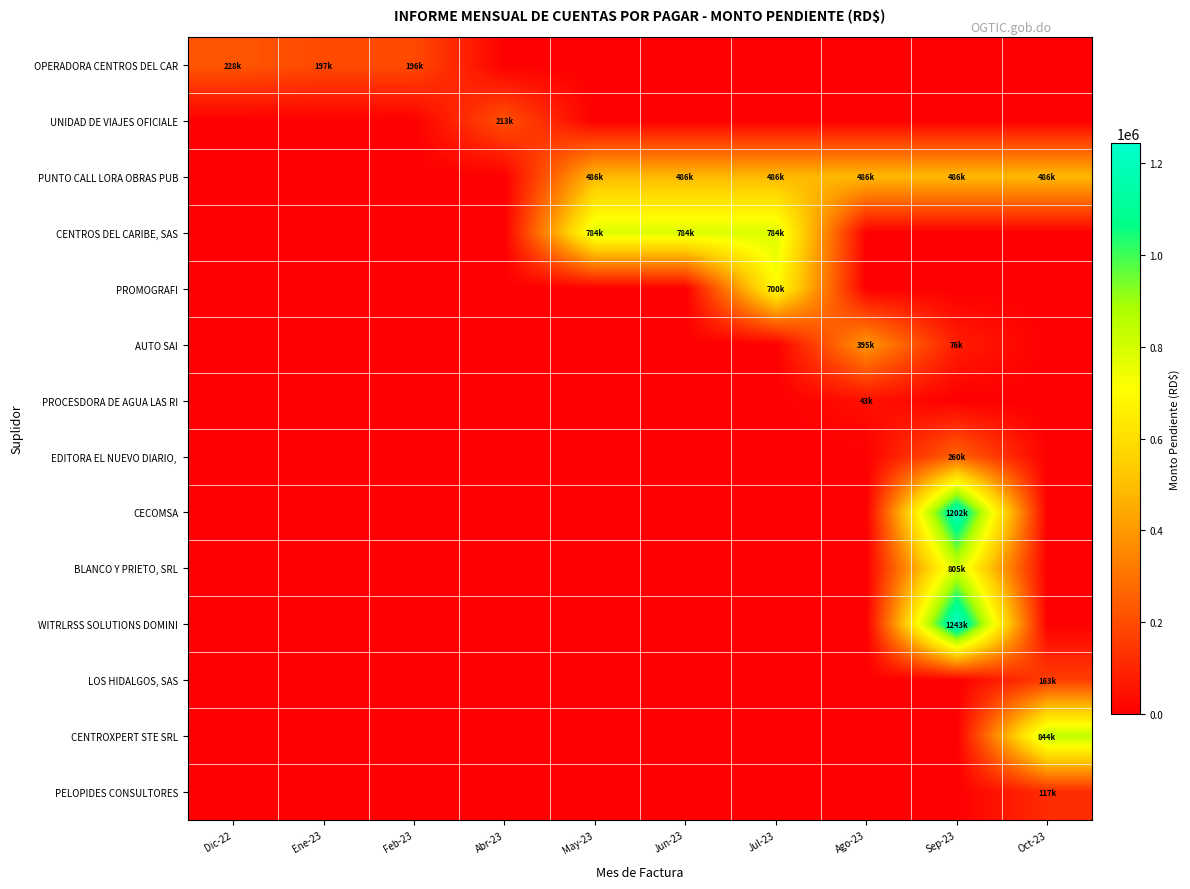

At which category is the sum across all series the highest?

Sep-23